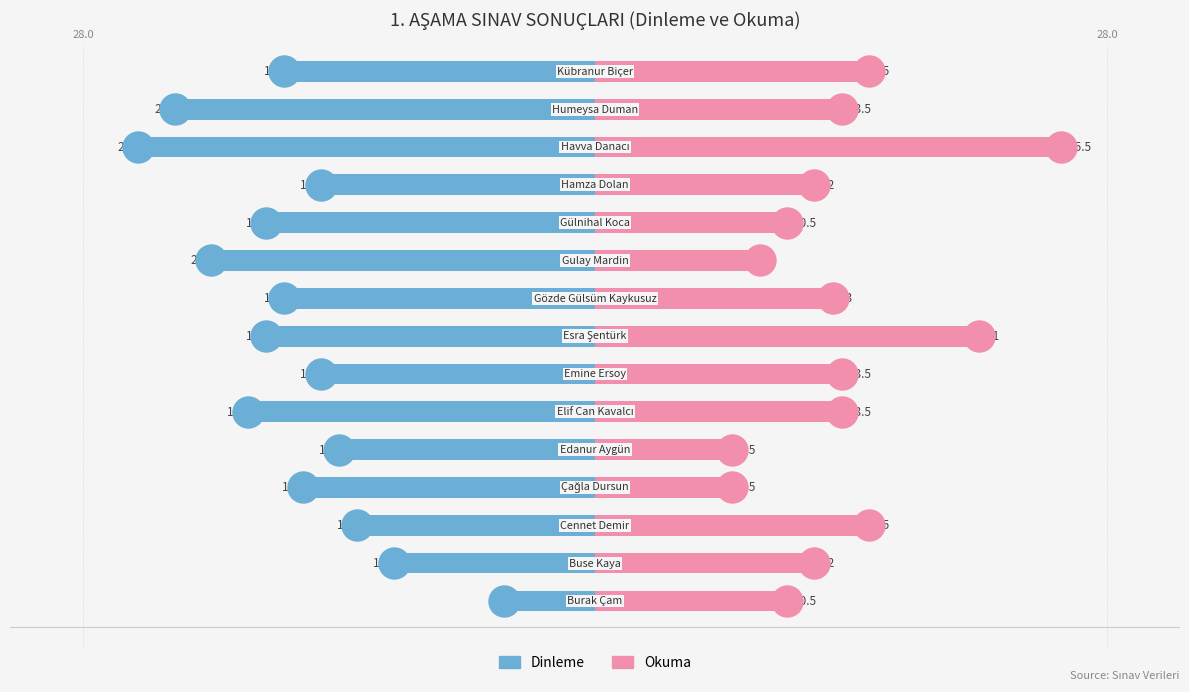

What are all the series names shown in the legend?

Dinleme, Okuma